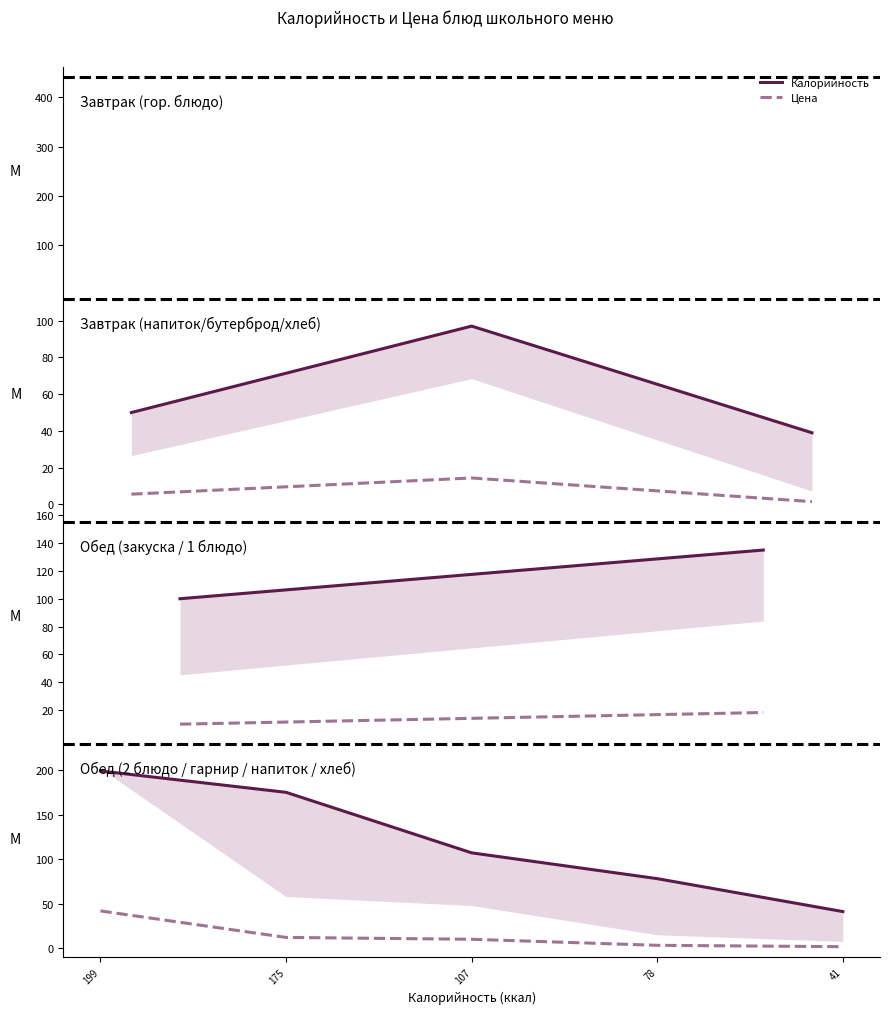

Count the Калорийность values in the range 78 to 175.

3